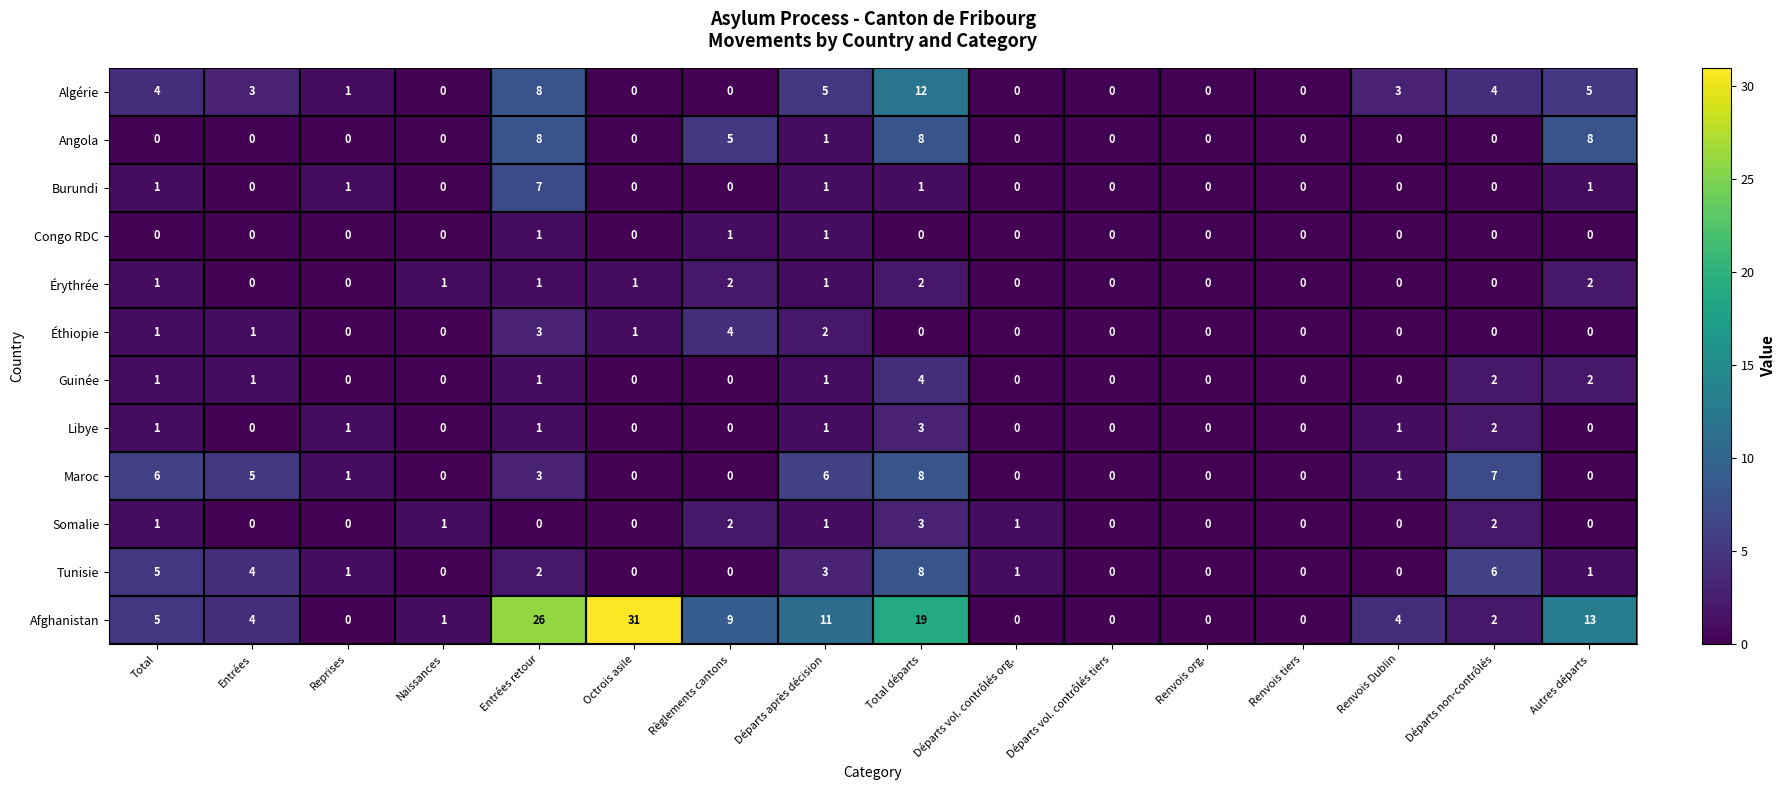

At which category does the chart reach its peak across all series?

Octrois asile